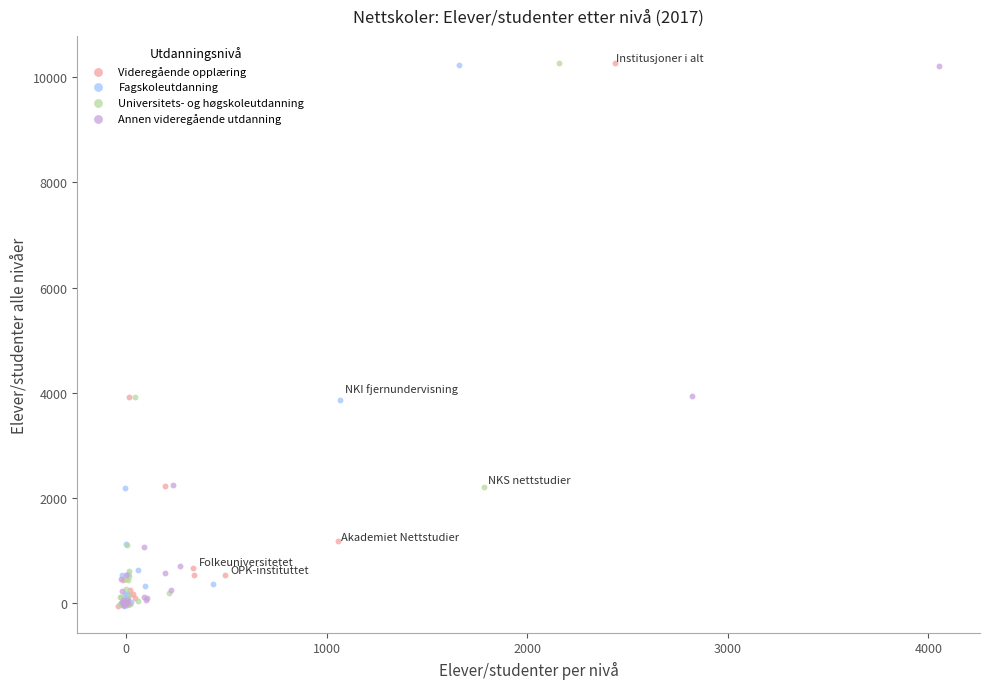

What are all the series names shown in the legend?

Videregående opplæring, Fagskoleutdanning, Universitets- og høgskoleutdanning, Annen videregående utdanning